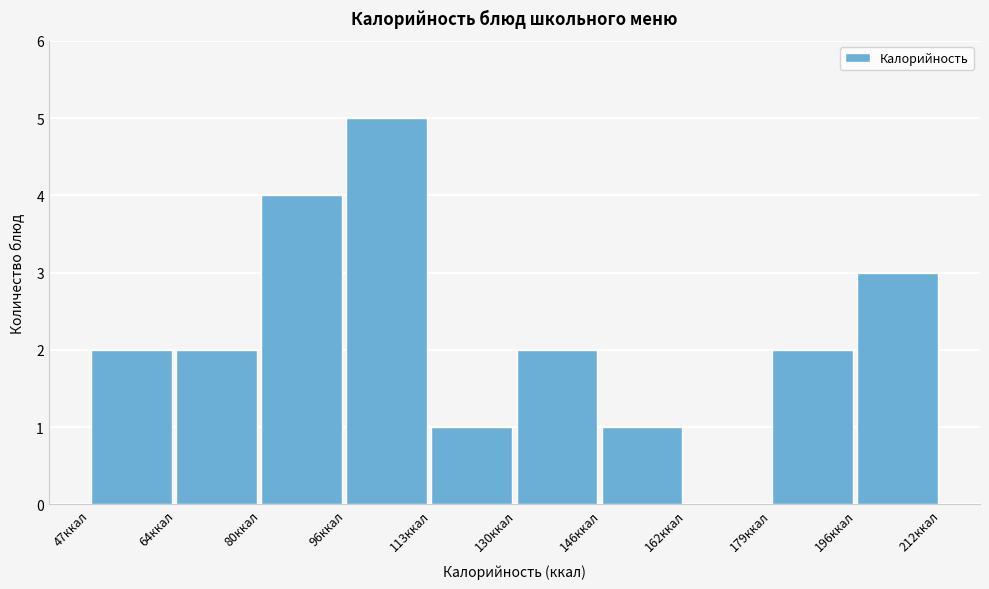

How tall is the bar that spans 113.0 to 129.5 on the x-axis? Neither the bar edges nor the heights are printed on the chart, so give them approximately, as read against the axes.

1